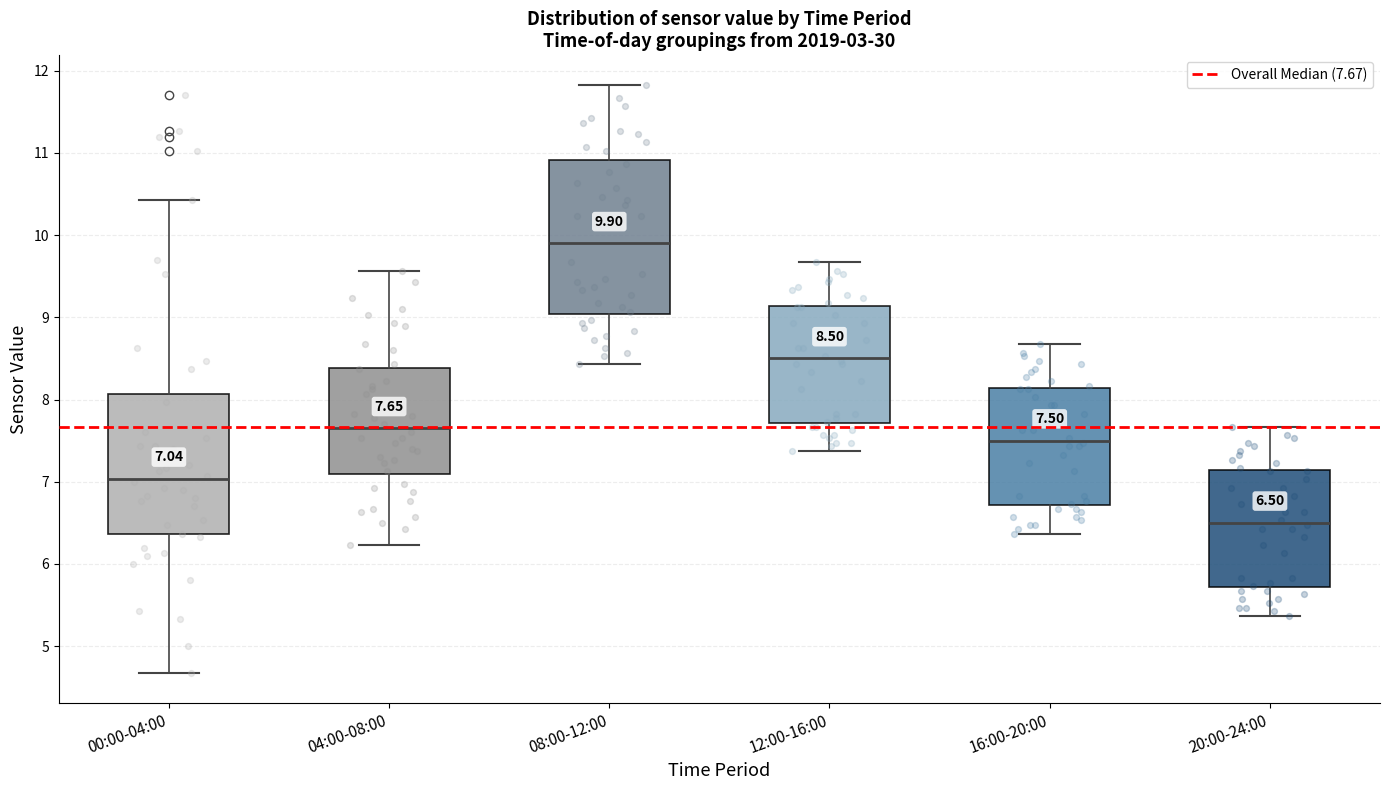

Comparing the boxes themselves (not the whiskers), which one is the tallest?

08:00-12:00